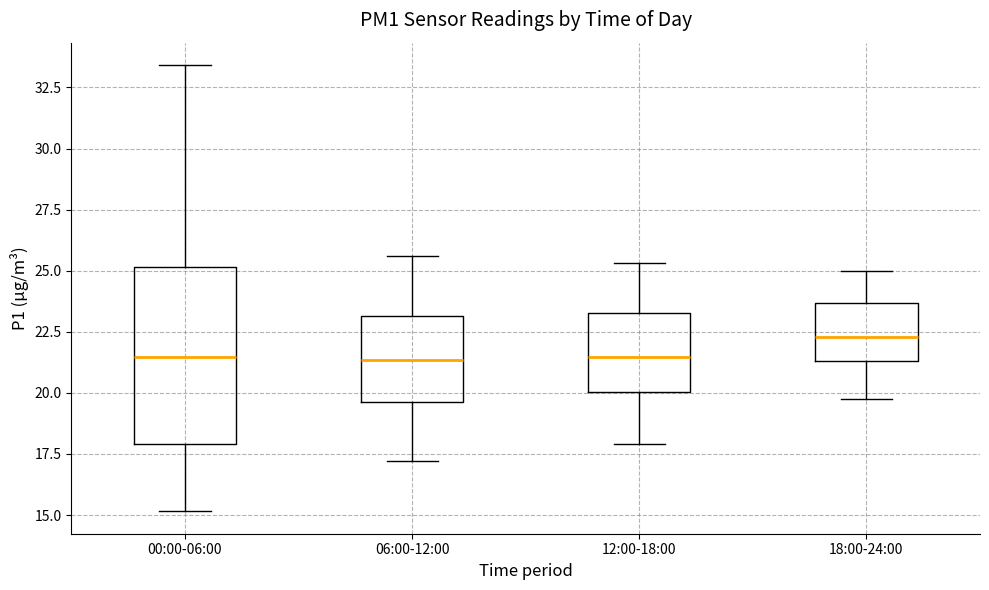

Which box is the tallest, from its lower edge to its upper edge?

00:00-06:00